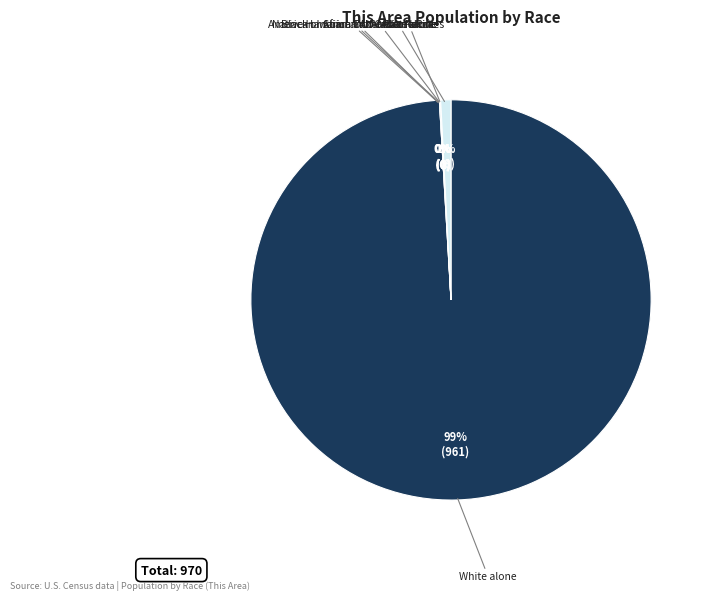

Which slice is the smallest?

Black or African American alone